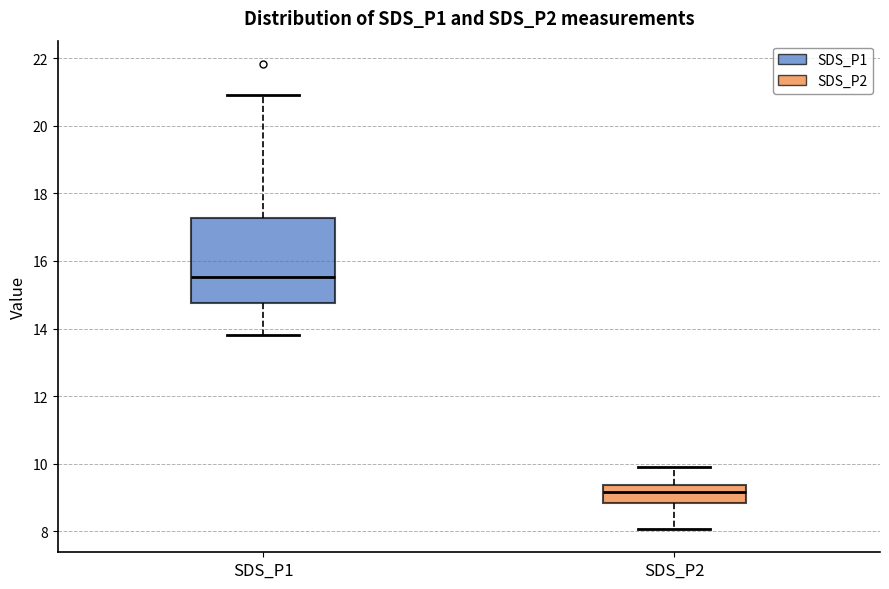

Comparing the boxes themselves (not the whiskers), which one is the tallest?

SDS_P1